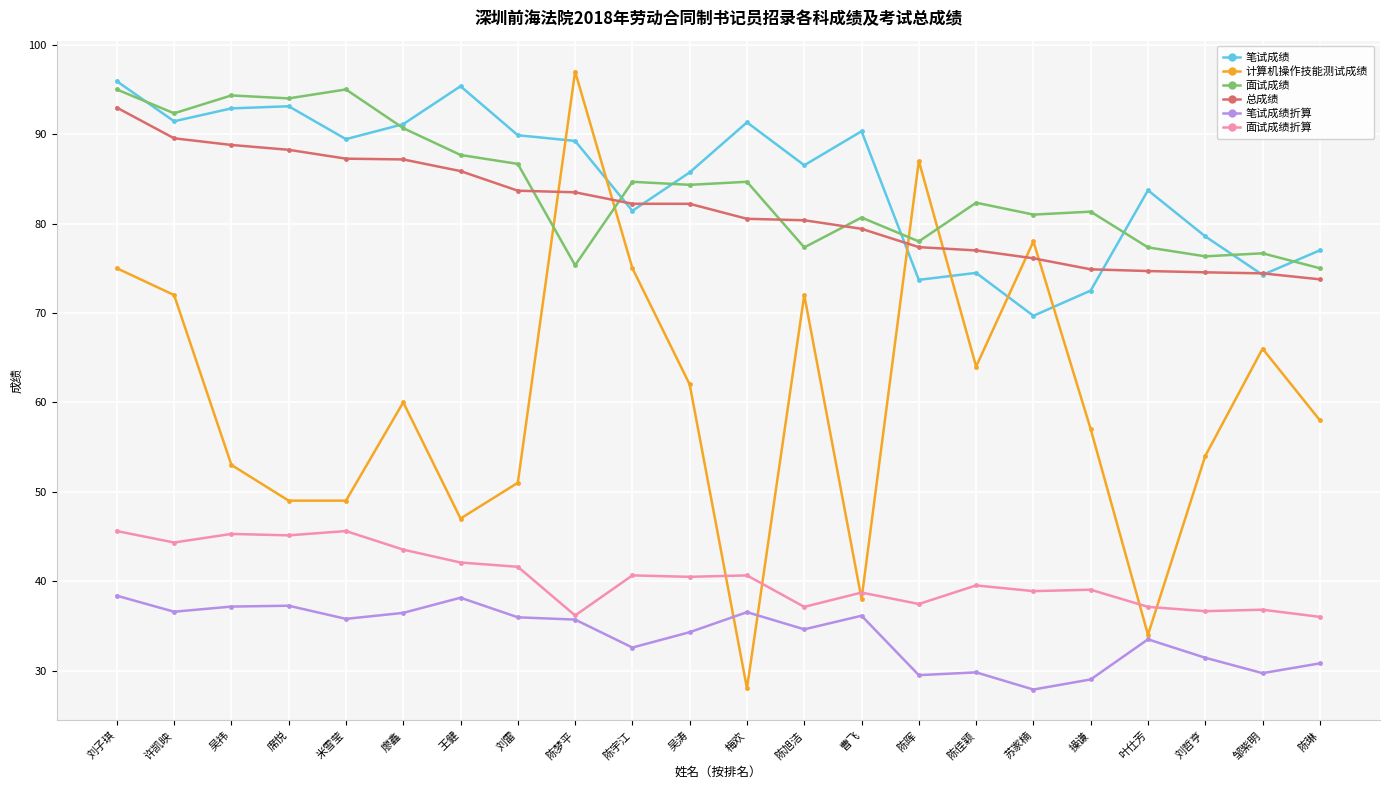

True or false: 面试成绩 and 笔试成绩折算 intersect in this chart.

False